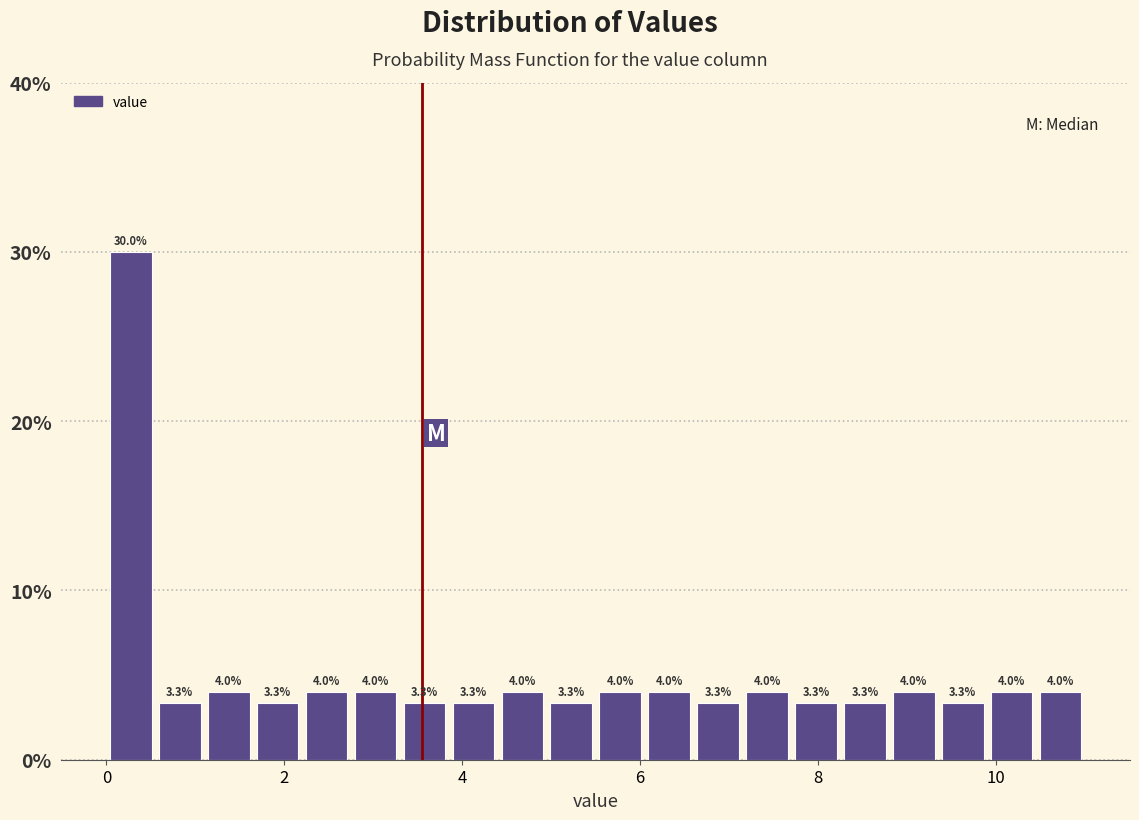

Read against the x-axis, roughly where is the centre of the tallest bar?

0.2